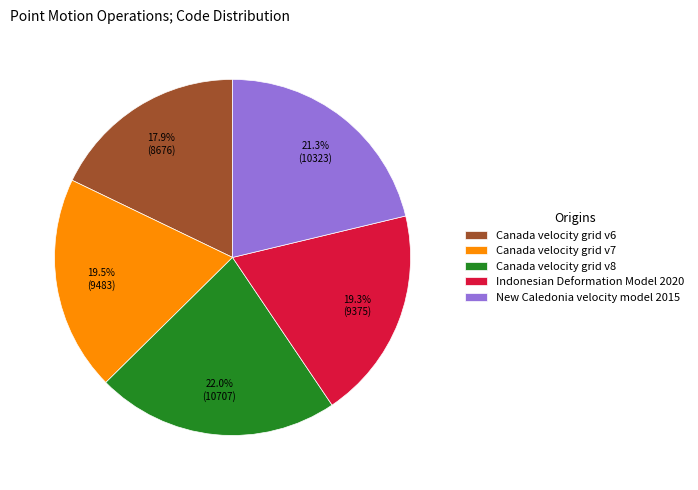

Is there a majority slice in this chart?

No